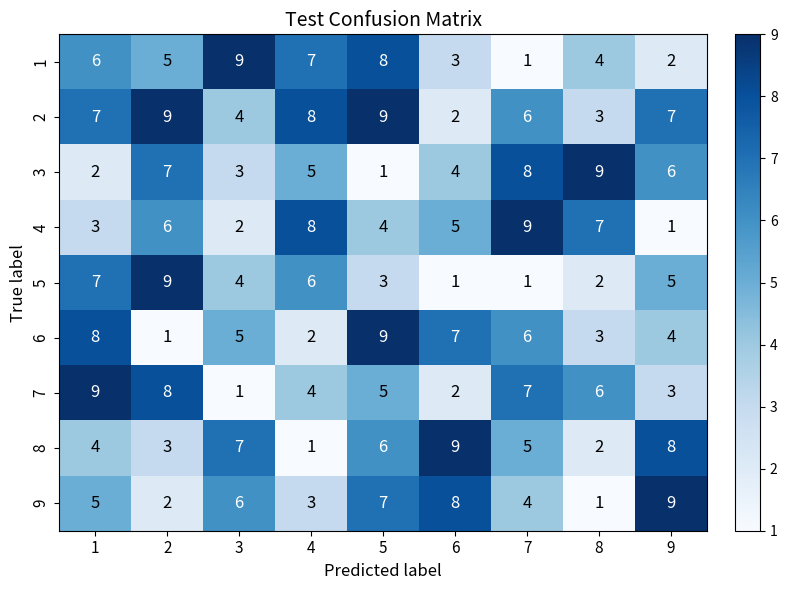

Count the 2 values in the range 4 to 8.

5